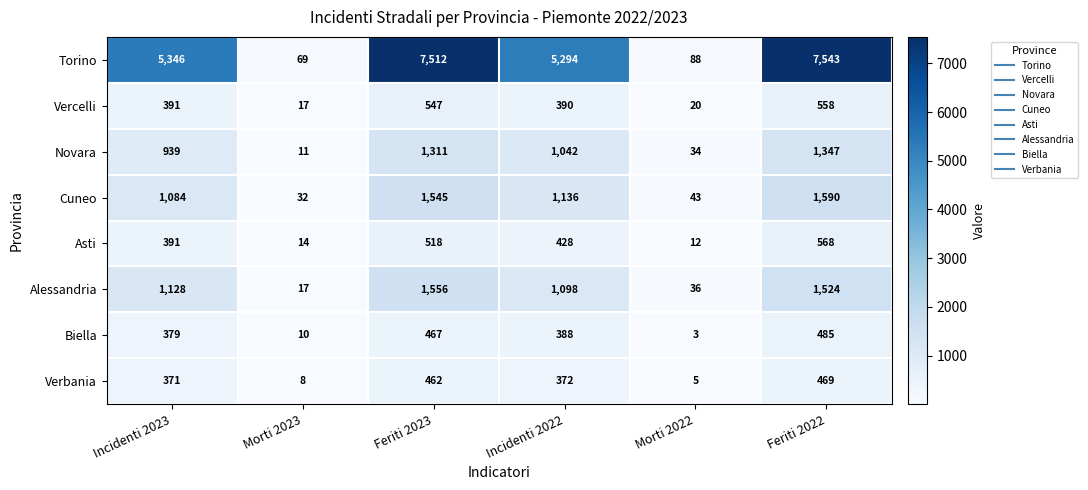

Is it true that Vercelli equals 558 at Feriti 2022?

True